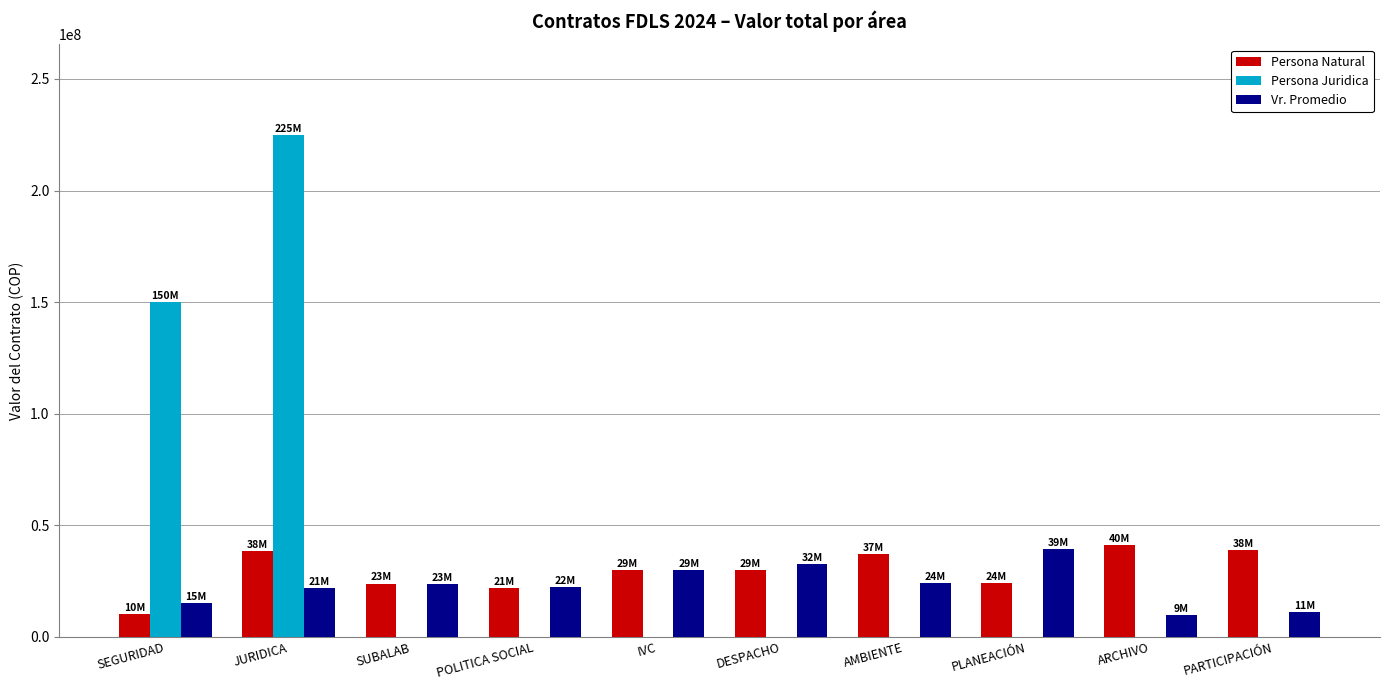

What is the sum of the Persona Juridica values at JURIDICA and SUBALAB?

225000000